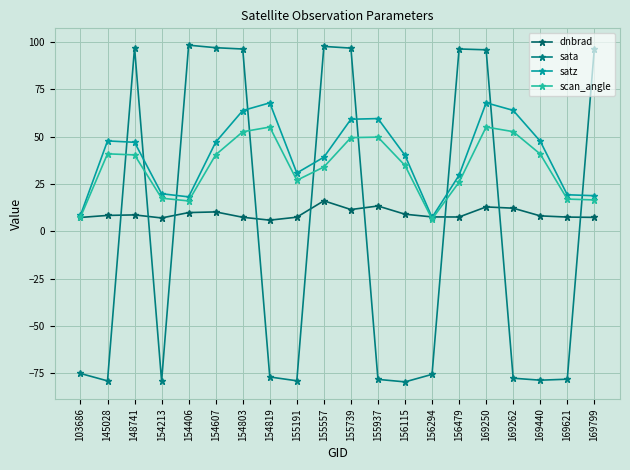

List the series in order of their peak value, highest first.

sata, satz, scan_angle, dnbrad